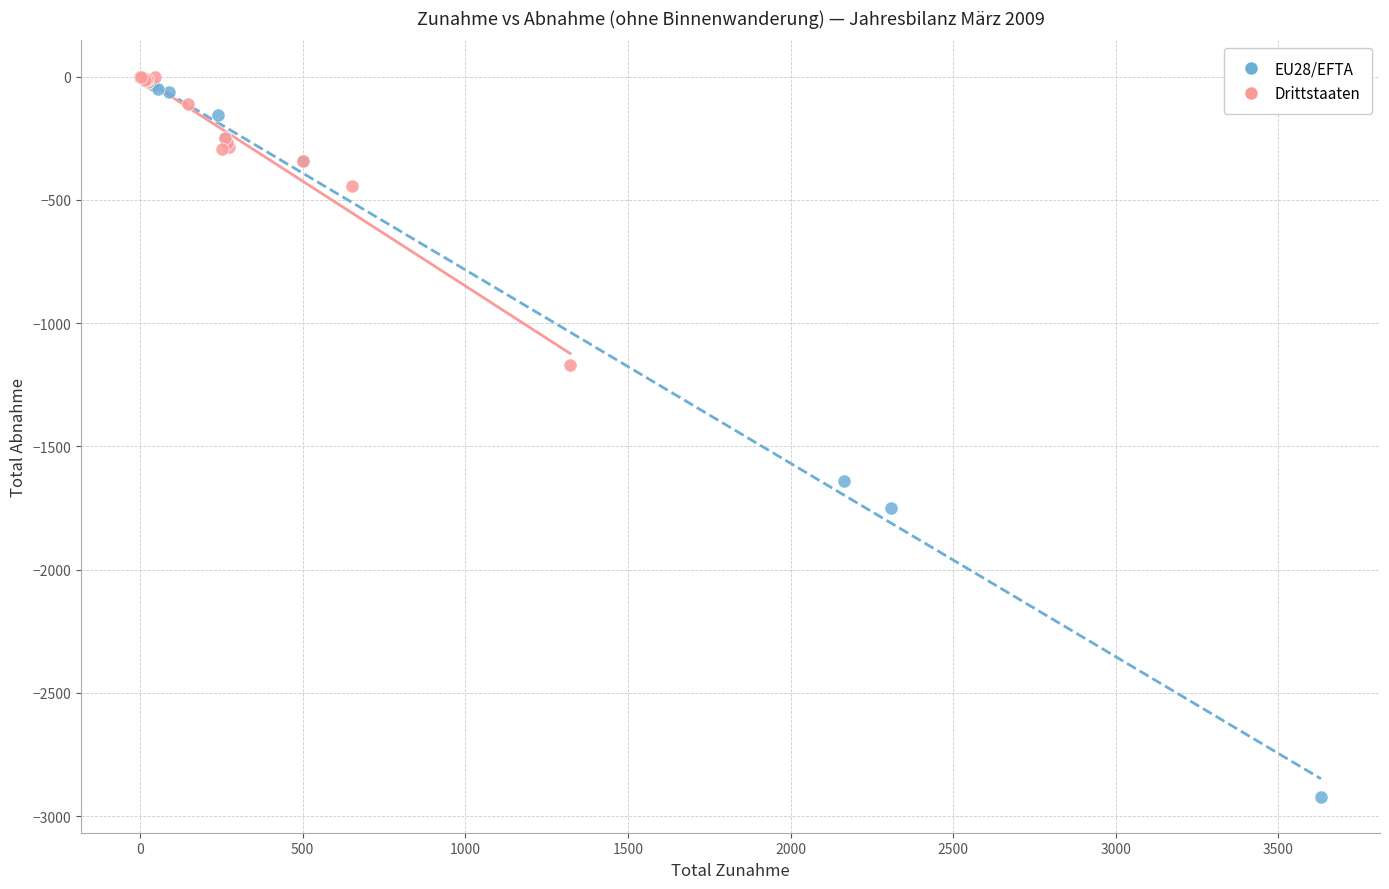

Which series reaches the minimum Y coordinate?

EU28/EFTA